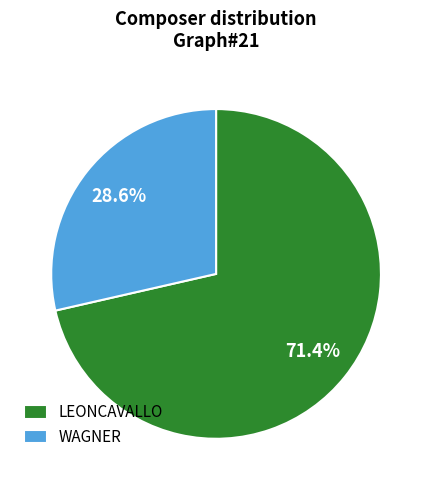

Does any single category account for the majority?

Yes